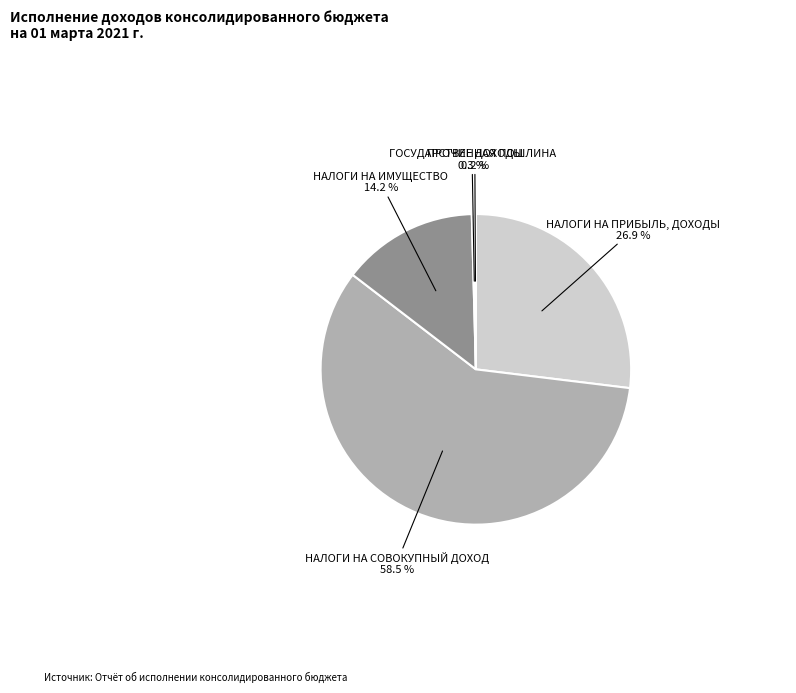

Between НАЛОГИ НА ПРИБЫЛЬ, ДОХОДЫ and НАЛОГИ НА СОВОКУПНЫЙ ДОХОД, which is larger?

НАЛОГИ НА СОВОКУПНЫЙ ДОХОД